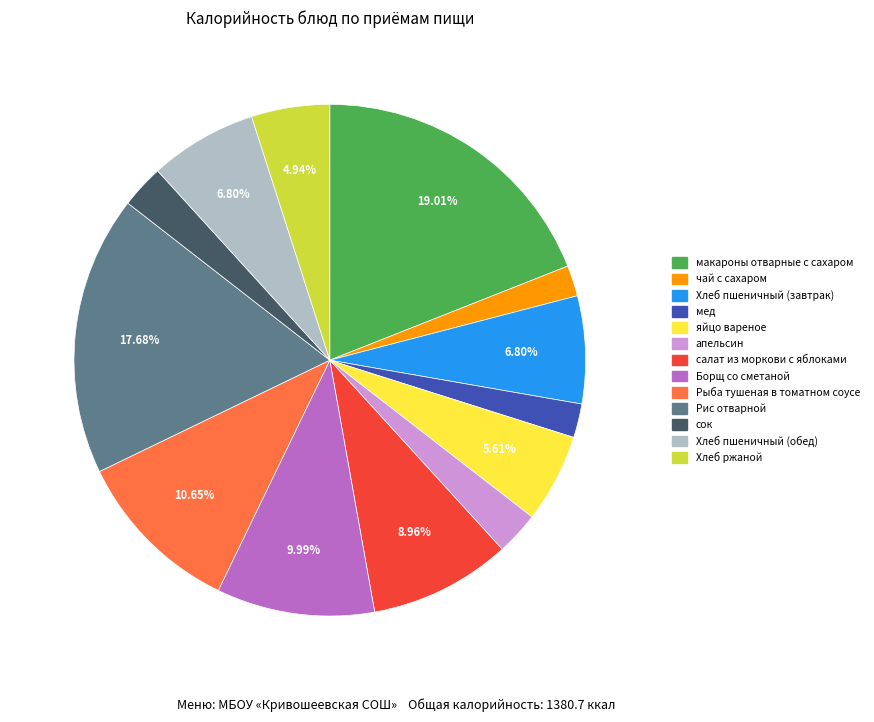

Which has a higher value, Хлеб пшеничный (завтрак) or мед?

Хлеб пшеничный (завтрак)